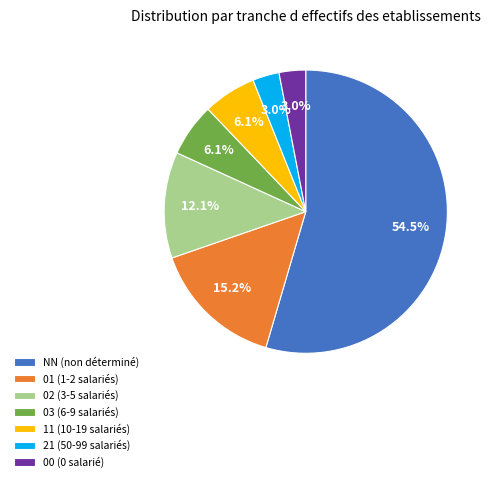

Which has a higher value, 00 or NN?

NN